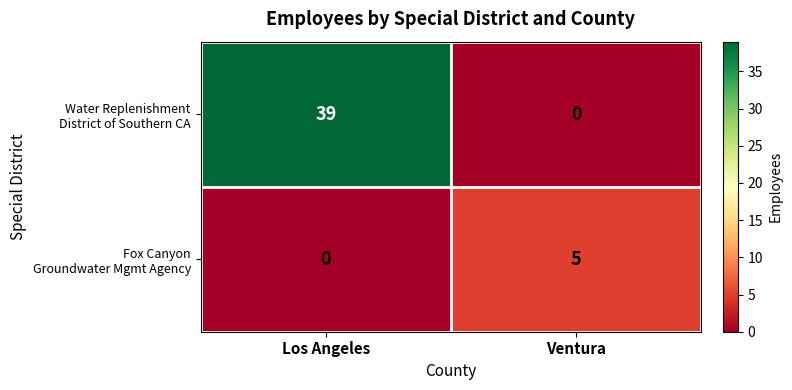

What is the greatest value displayed?

39